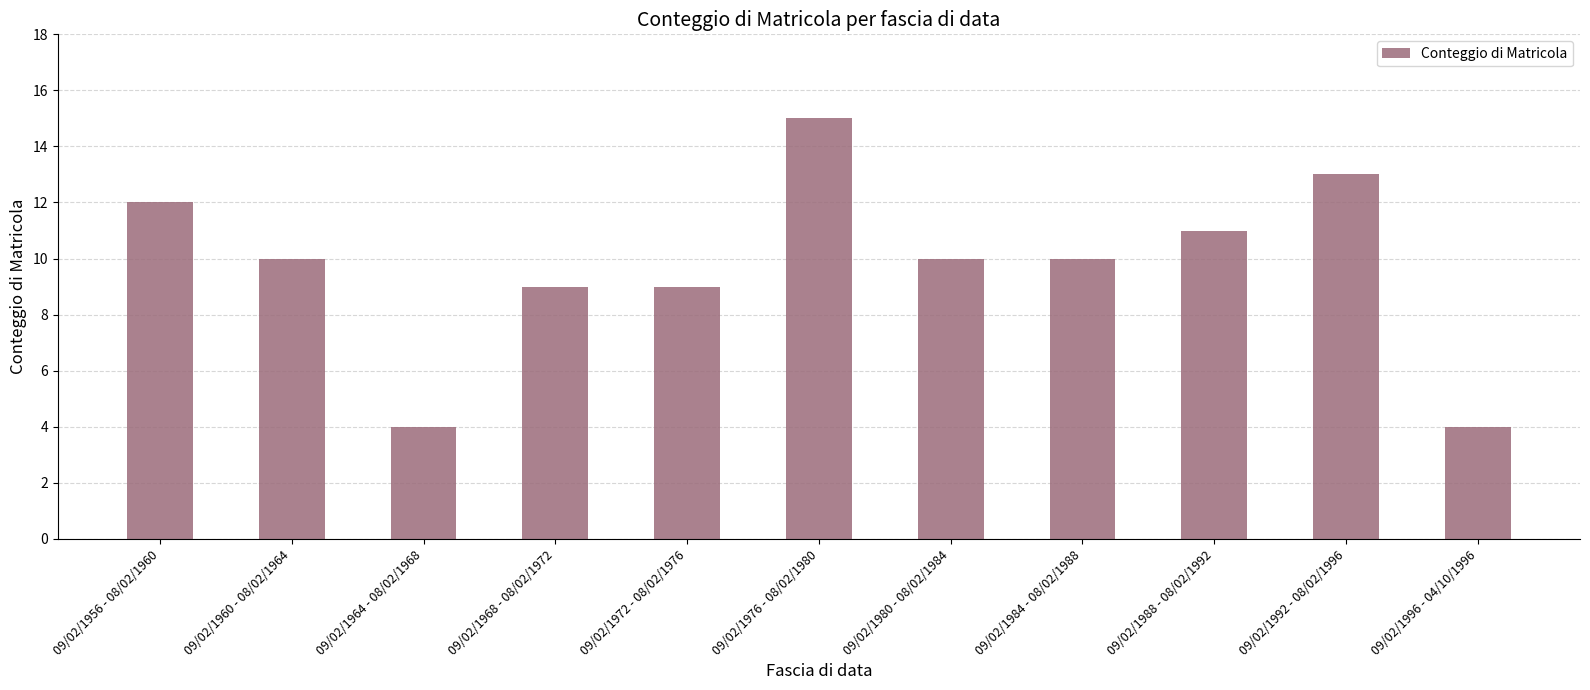

What is the minimum value shown in the chart?

4